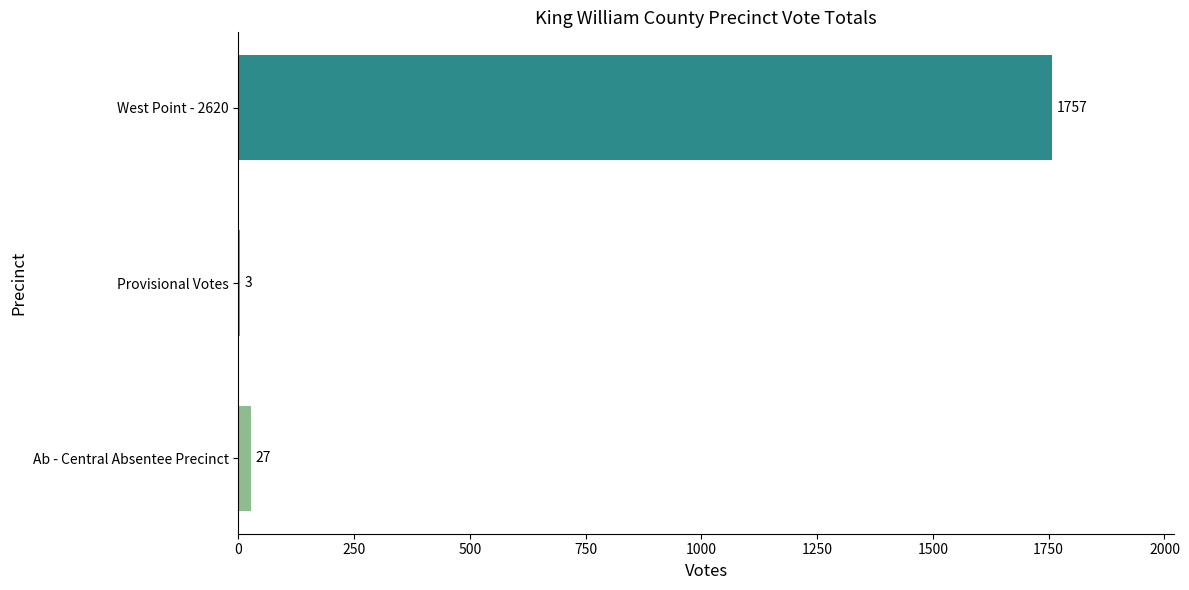

The value at Ab - Central Absentee Precinct is 27. True or false?

True